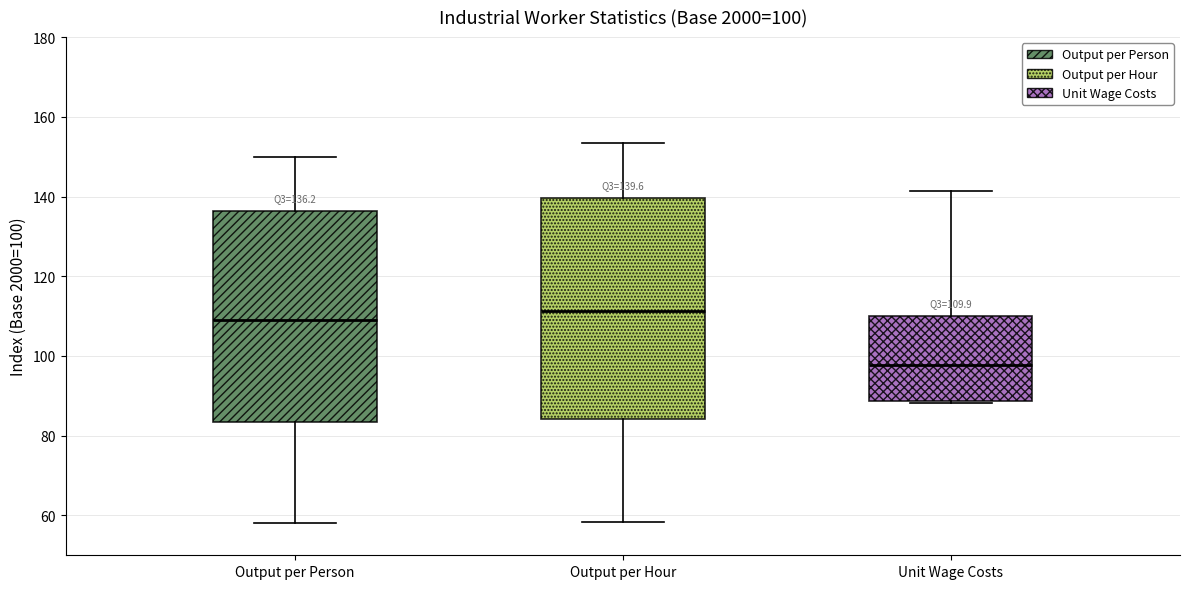

Which box is the tallest, from its lower edge to its upper edge?

Output per Hour